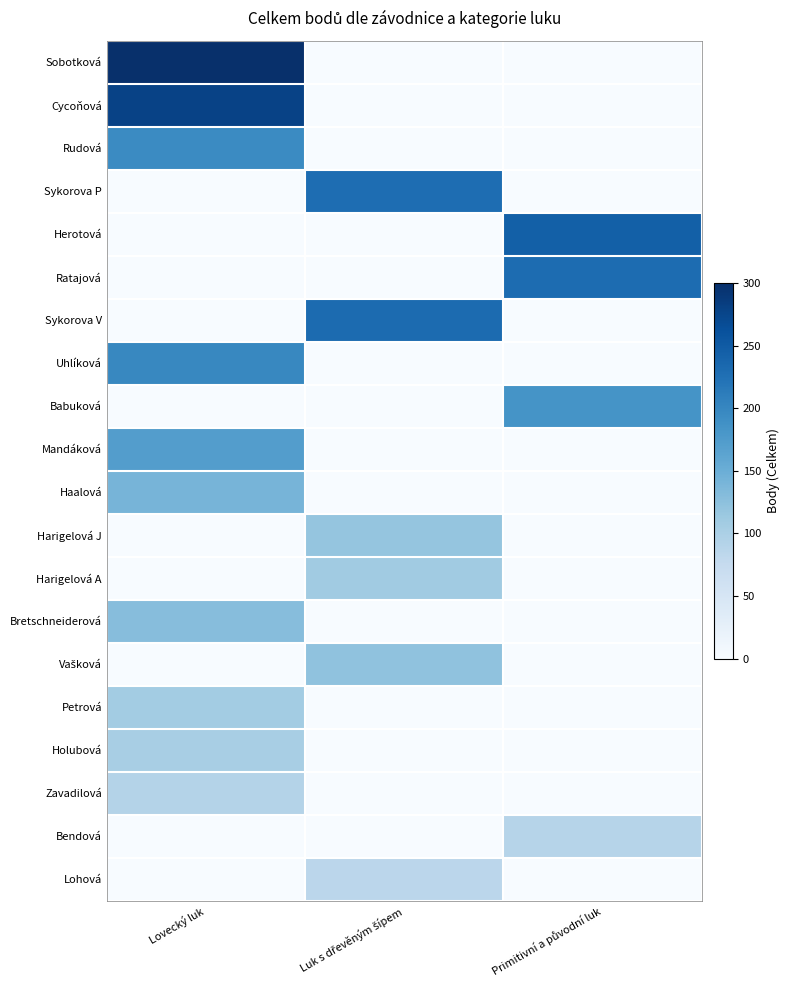

How many distinct data groups are displayed?

20